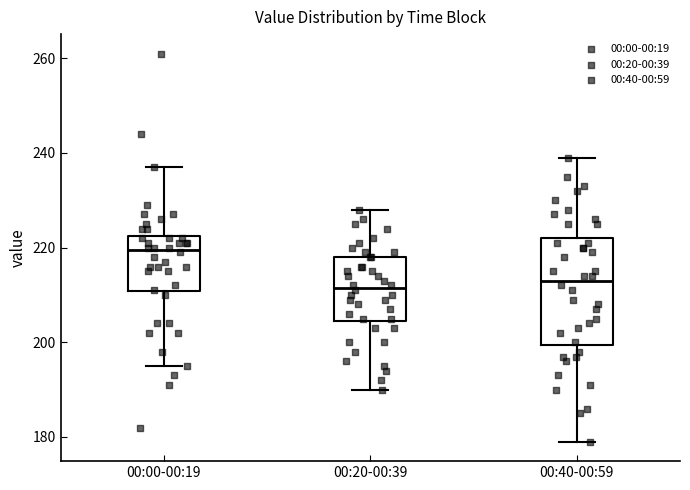

Reading left to right, read every box against the y-axis: the position of its median line, the range the box covers, and the ends of its whiskers. The values are not printed on the chart, so give them approximately, as read against the axis.

00:00-00:19: median 220, box 210 to 222, whiskers 196 to 238
00:20-00:39: median 212, box 204 to 218, whiskers 190 to 228
00:40-00:59: median 214, box 200 to 222, whiskers 180 to 240